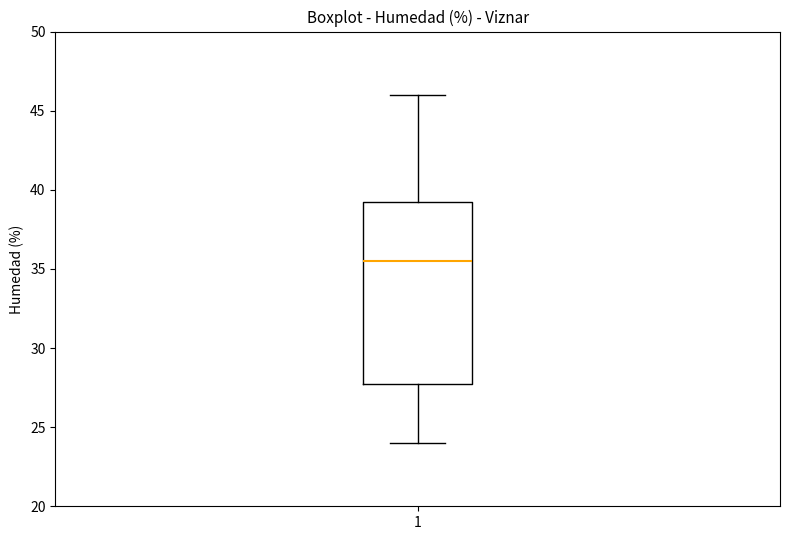

Where does the median line of the box at x = 1 sit on the y-axis? The values are not printed on the chart, so give them approximately, as read against the axis.

35.5